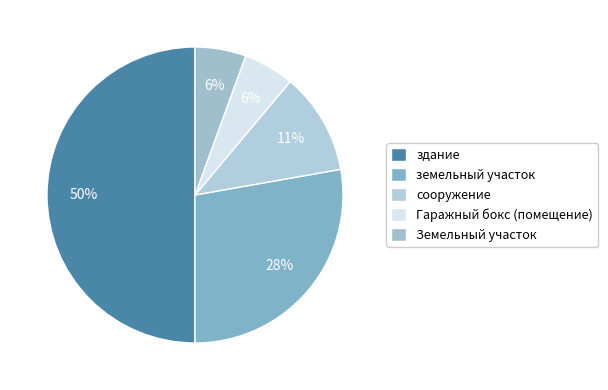

Count the number of slices in the pie.

5